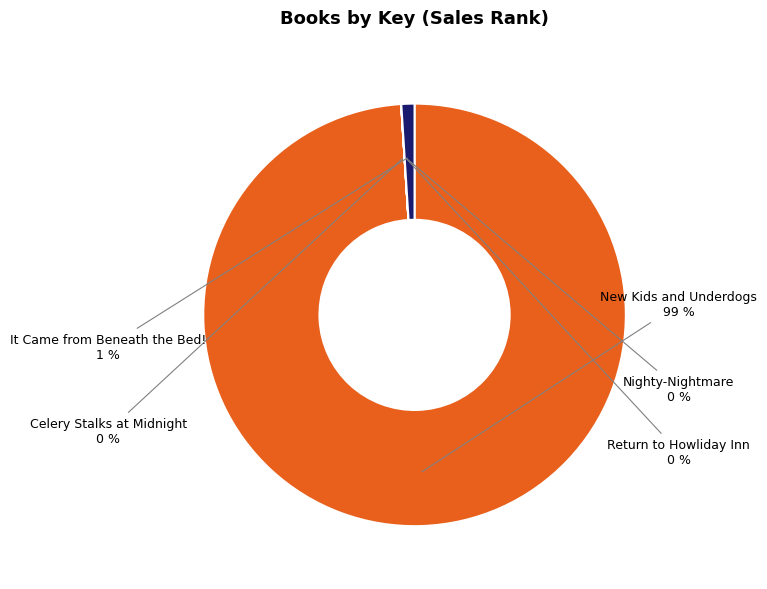

The New Kids and Underdogs slice represents 86% of the pie. True or false?

False